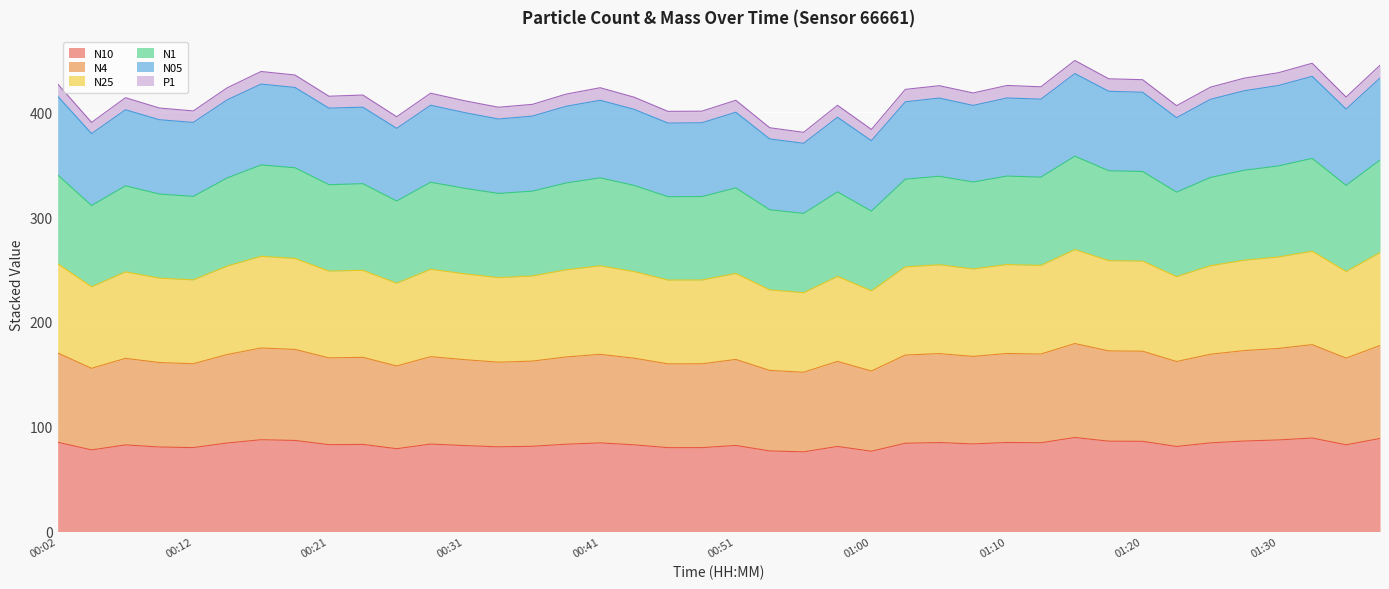

What is the label of the 20th point from the right?

00:51